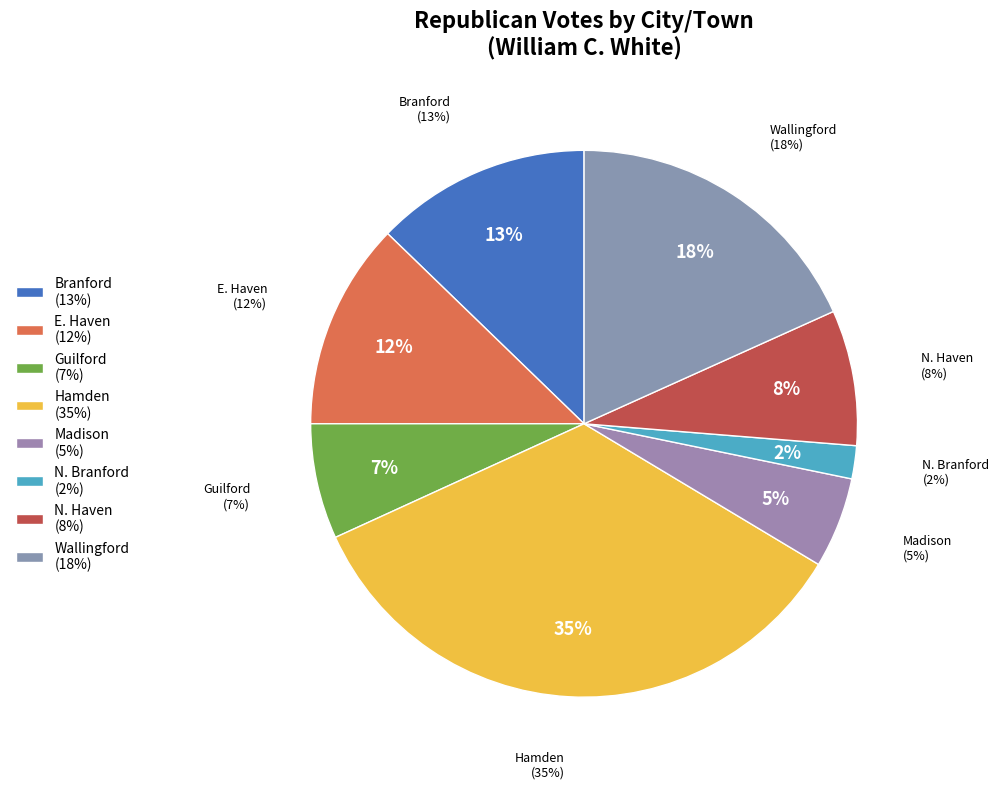

To the nearest percent, what is the difference between the largest and smallest slice percentages?

33%